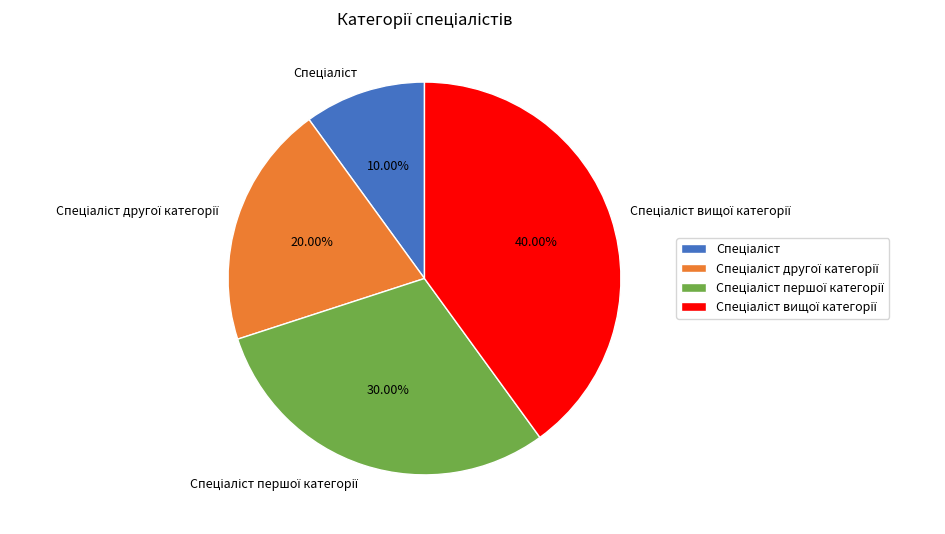

To the nearest percent, what is the difference between the largest and smallest slice percentages?

30%